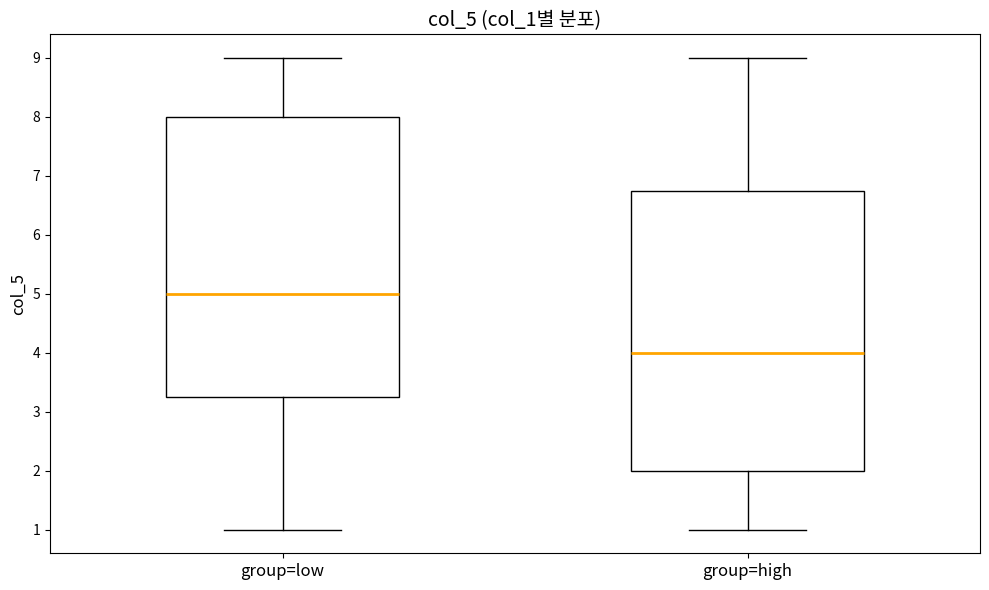

Reading left to right, read every box against the y-axis: the position of its median line, the range the box covers, and the ends of its whiskers. The values are not printed on the chart, so give them approximately, as read against the axis.

group=low: median 5.0, box 3.3 to 8.0, whiskers 1.0 to 9.0
group=high: median 4.0, box 2.0 to 6.8, whiskers 1.0 to 9.0